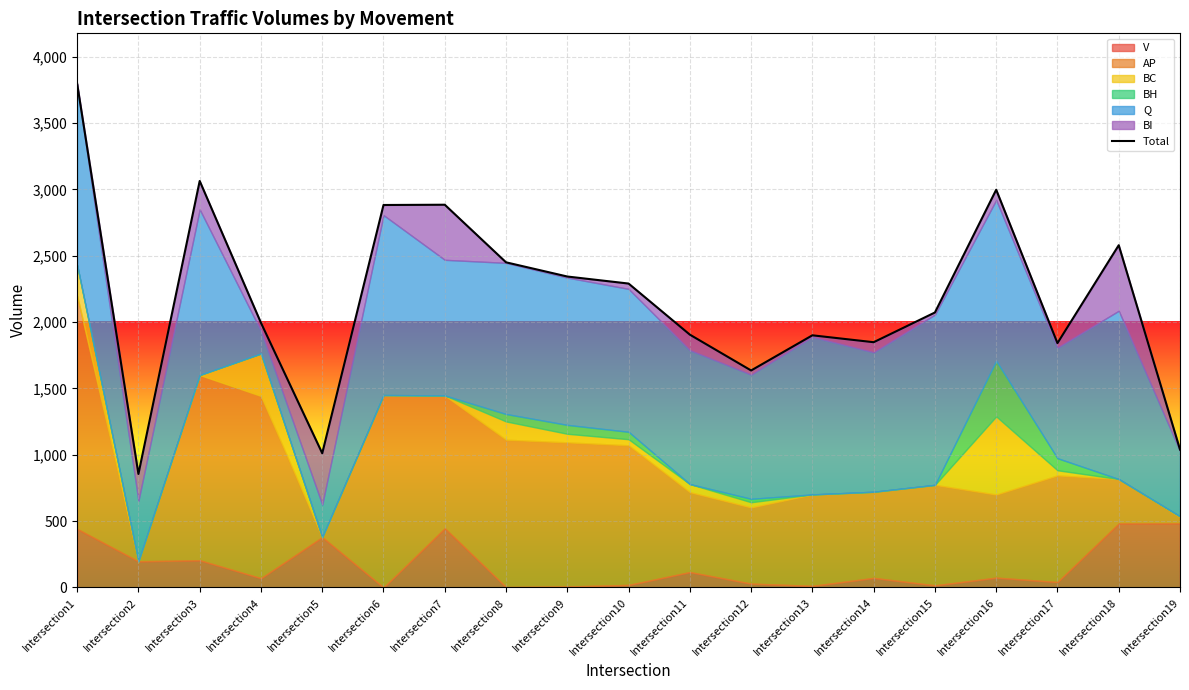

The chart shows a value of 2290 at Intersection10. True or false?

True